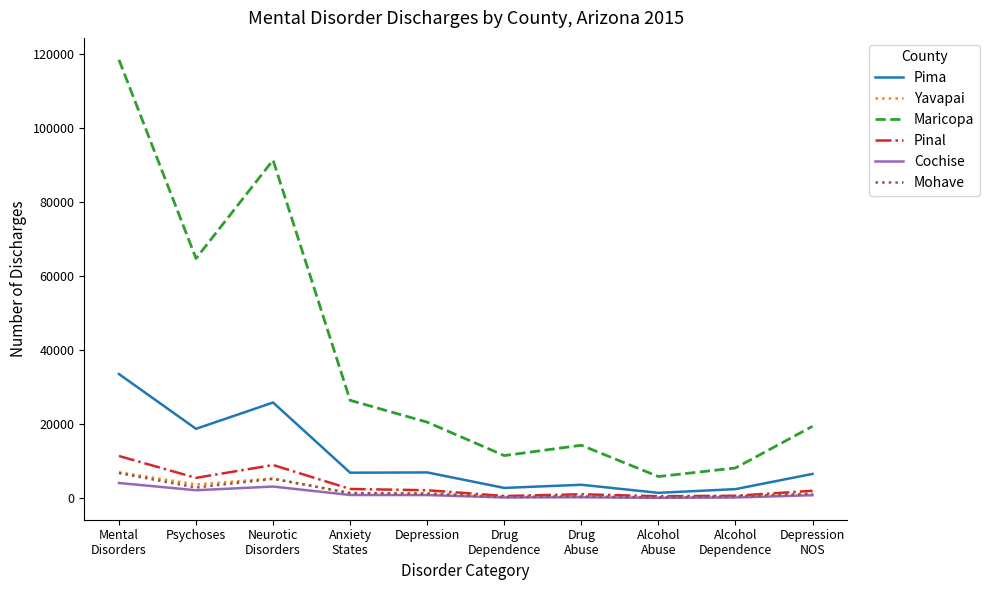

Which series has the largest range (max minus min)?

Maricopa